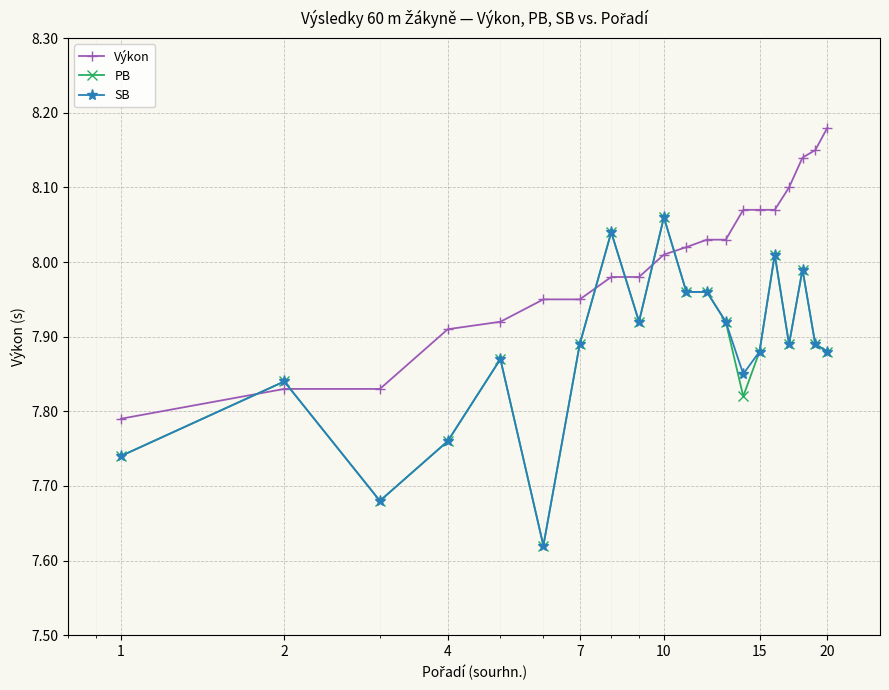

How many lines are shown in the chart?

3